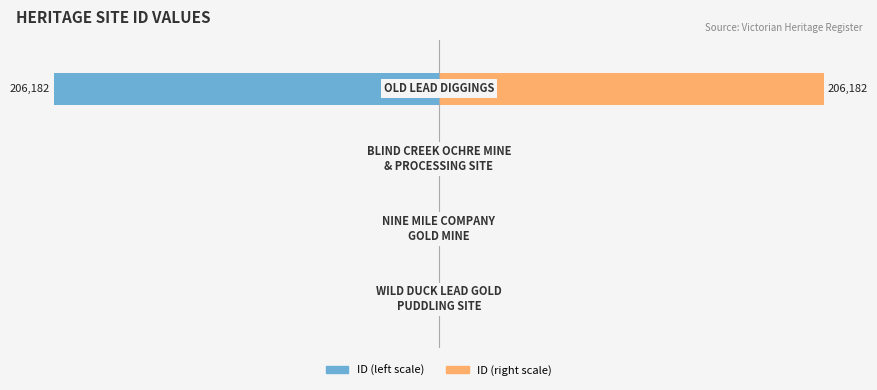

How many groups of bars are there?

4